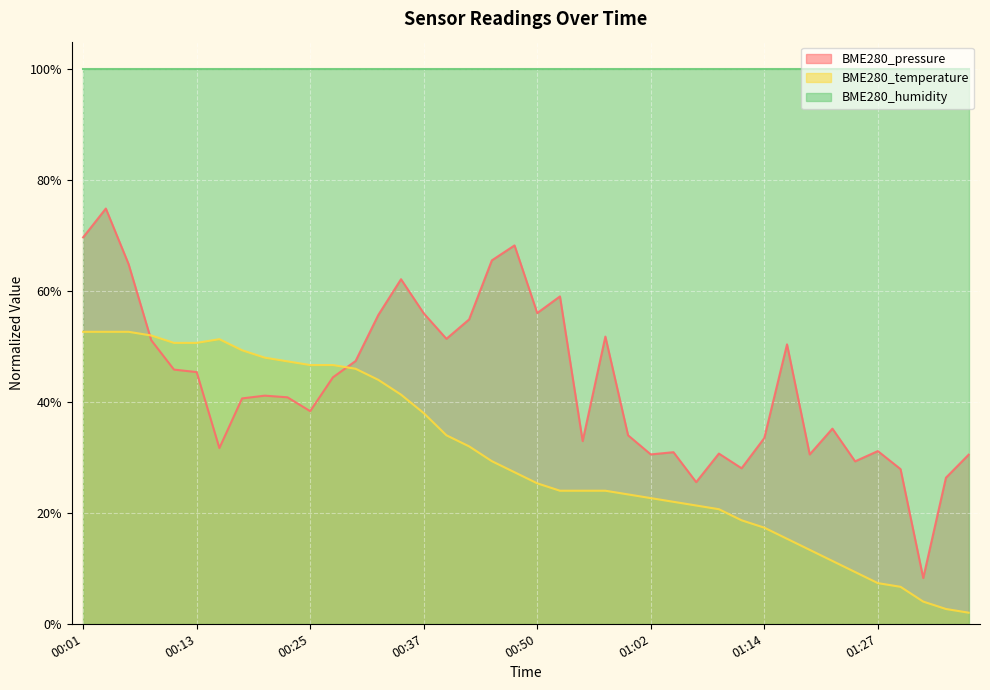

Which series has the largest range (max minus min)?

BME280_pressure